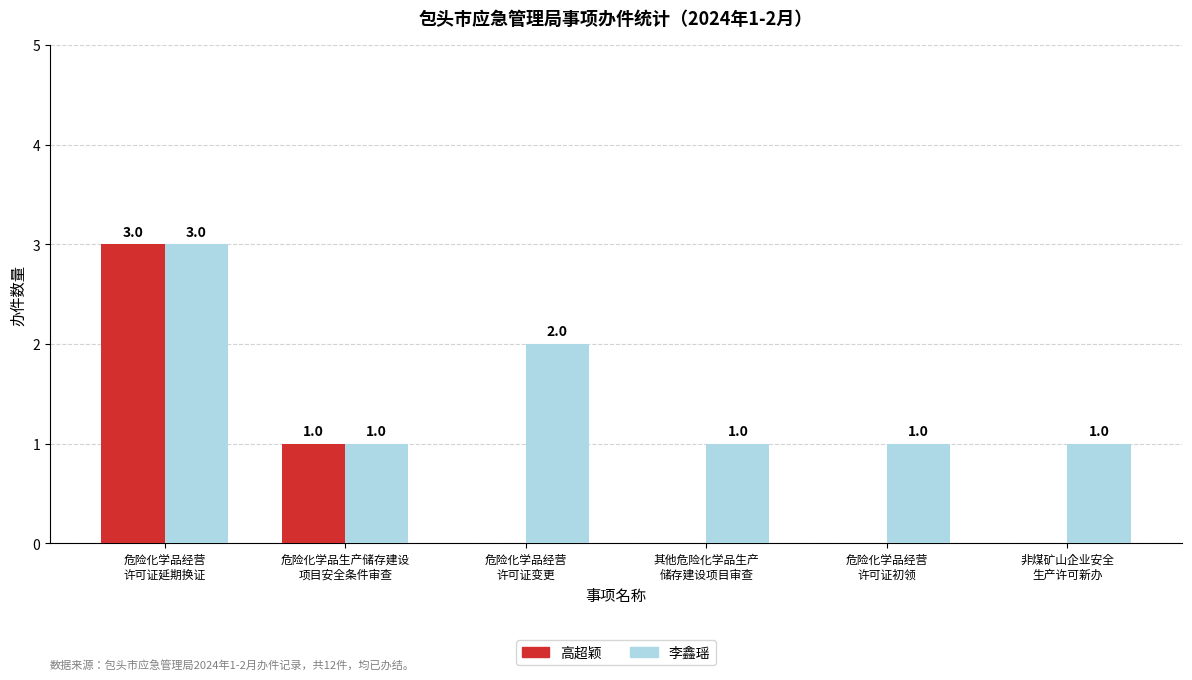

How many groups of bars are there?

6